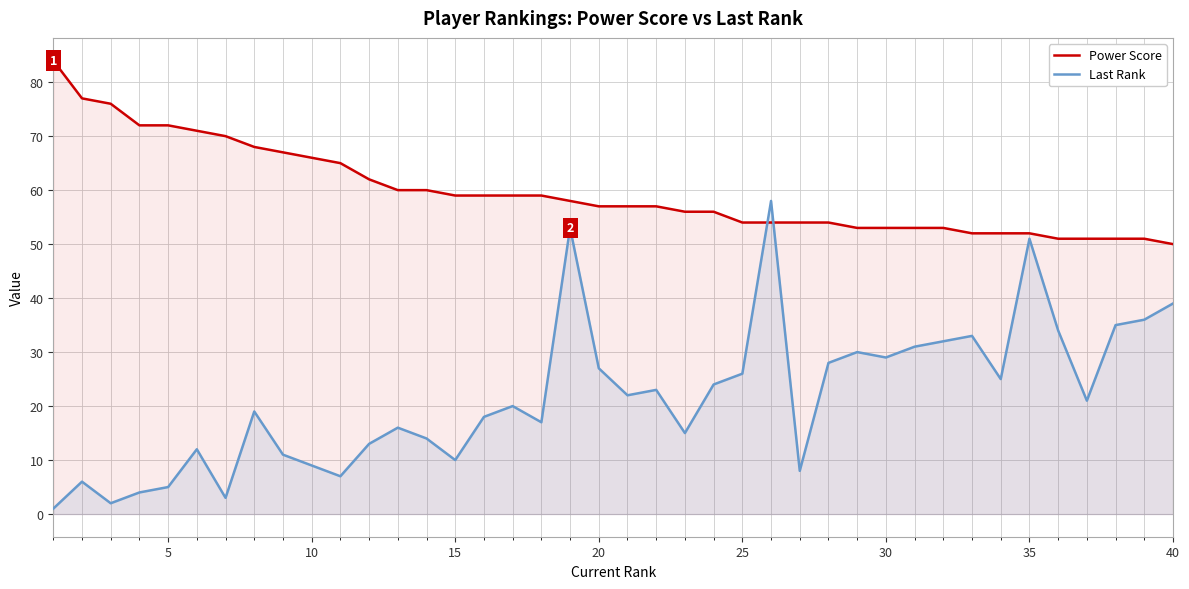

Does the chart display data point markers on the line(s)?

No